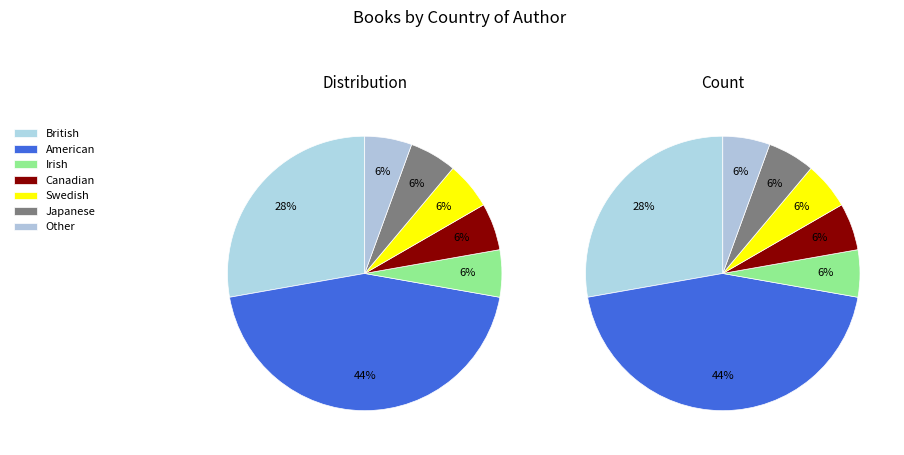

The American slice represents 54% of the pie. True or false?

False